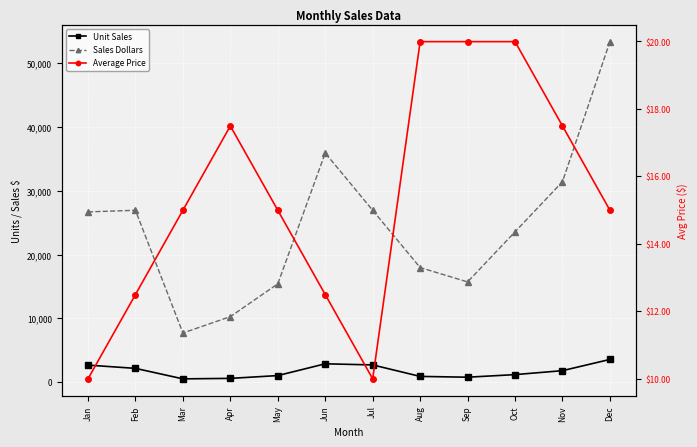

Reading left to right, transcribe all the data shown in this chart.

Unit Sales: 2670.0	2160.0	515.0	590.0	1030.0	2875.0	2700.0	900.0	775.0	1180.0	1800.0	3560.0
Sales Dollars: 26685.0	26937.0	7701.0	10269.0	15405.0	35916.0	26937.0	17958.0	15708.0	23562.0	31416.0	53370.0
Average Price: 10.0	12.5	15.0	17.5	15.0	12.5	10.0	20.0	20.0	20.0	17.5	15.0